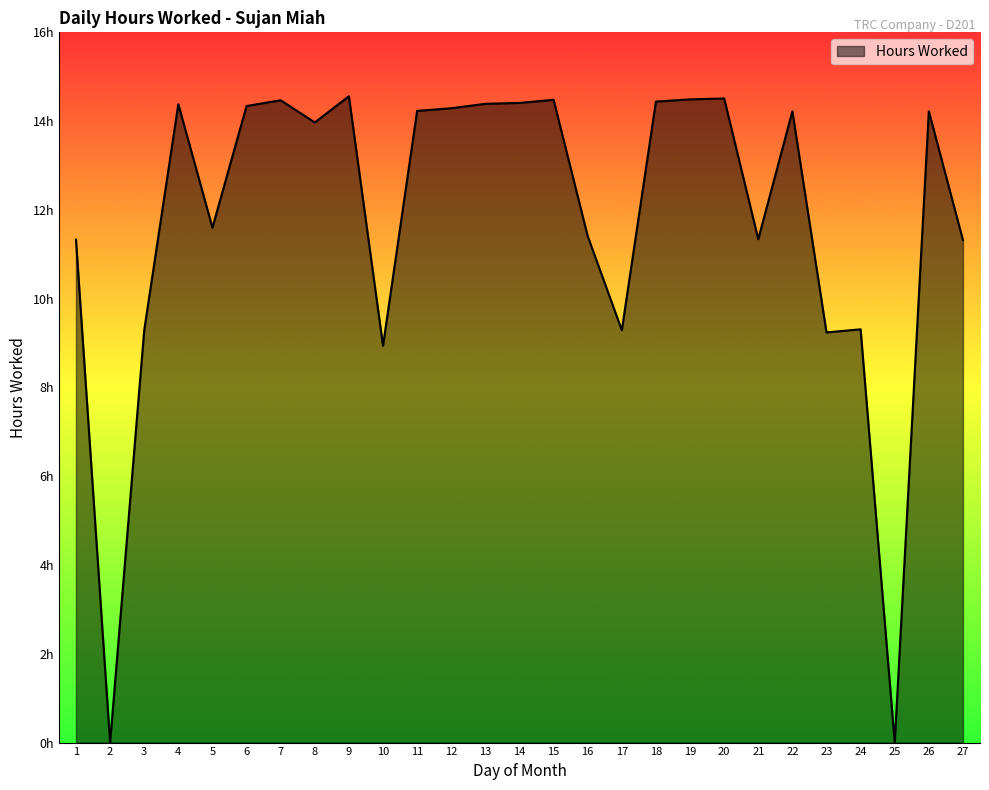

What is the maximum value shown in the chart?

14.6